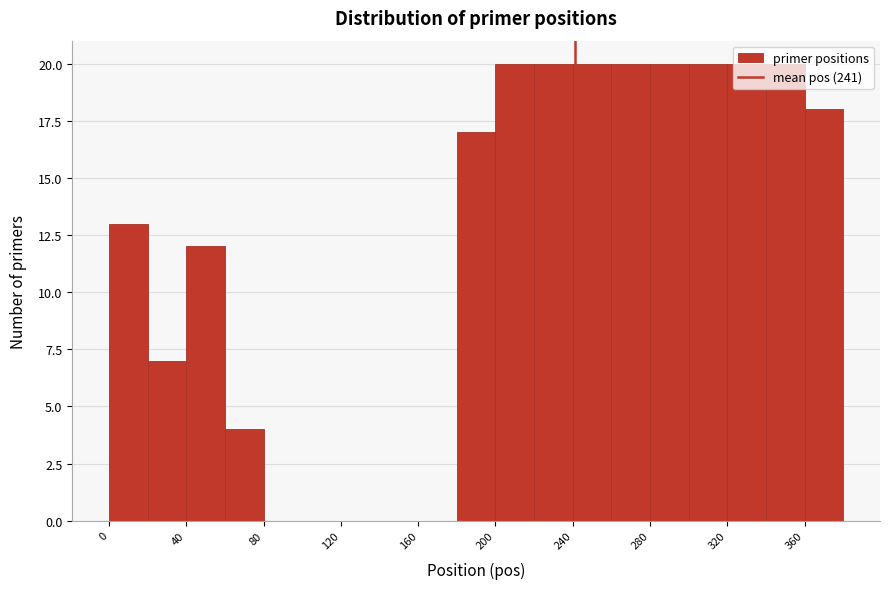

Reading left to right, list every bar in this chart as the range it spans on the x-axis followed by its height. The values are not printed on the chart, so give them approximately, as read against the axis.

0 to 20: 13
20 to 40: 7
40 to 60: 12
60 to 80: 4
80 to 100: 0
100 to 120: 0
120 to 140: 0
140 to 160: 0
160 to 180: 0
180 to 200: 17
200 to 220: 20
220 to 240: 20
240 to 260: 20
260 to 280: 20
280 to 300: 20
300 to 320: 20
320 to 340: 20
340 to 360: 20
360 to 380: 18